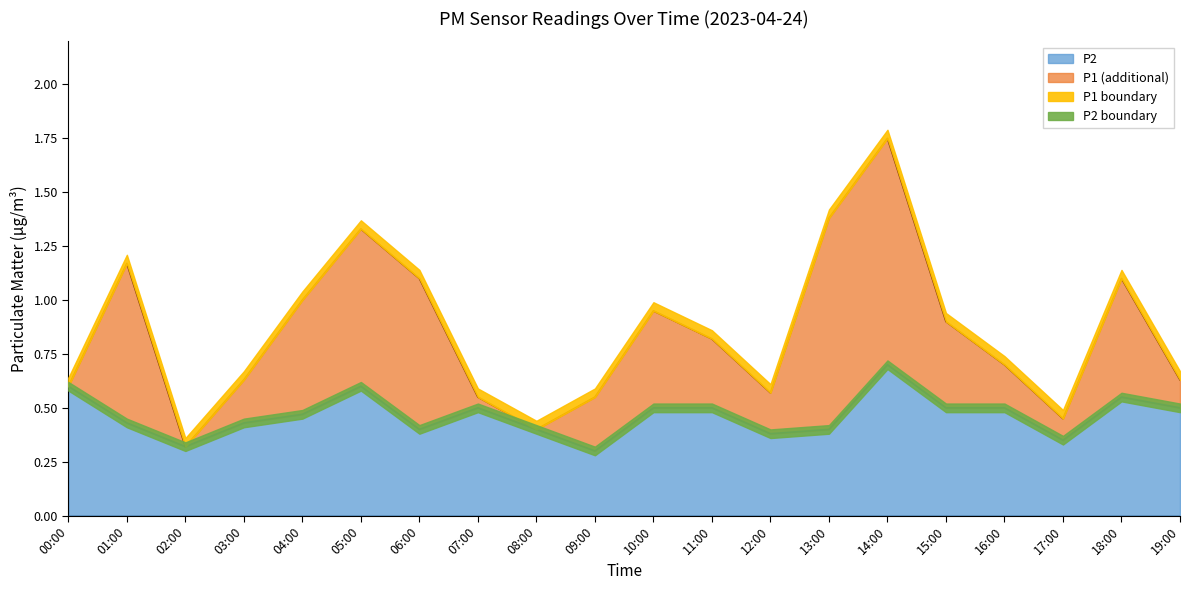

What is the sum of all P2 values?

9.3